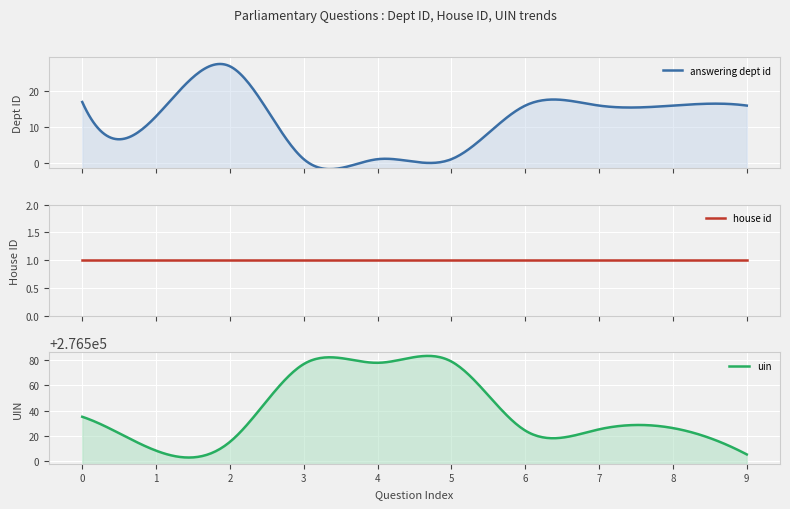

Reading left to right, list all the values displayed in this chart.

answering dept id: 17	13	27	1	1	1	16	16	16	16
house id: 1	1	1	1	1	1	1	1	1	1
uin: 276535	276508	276515	276577	276578	276579	276524	276525	276526	276505